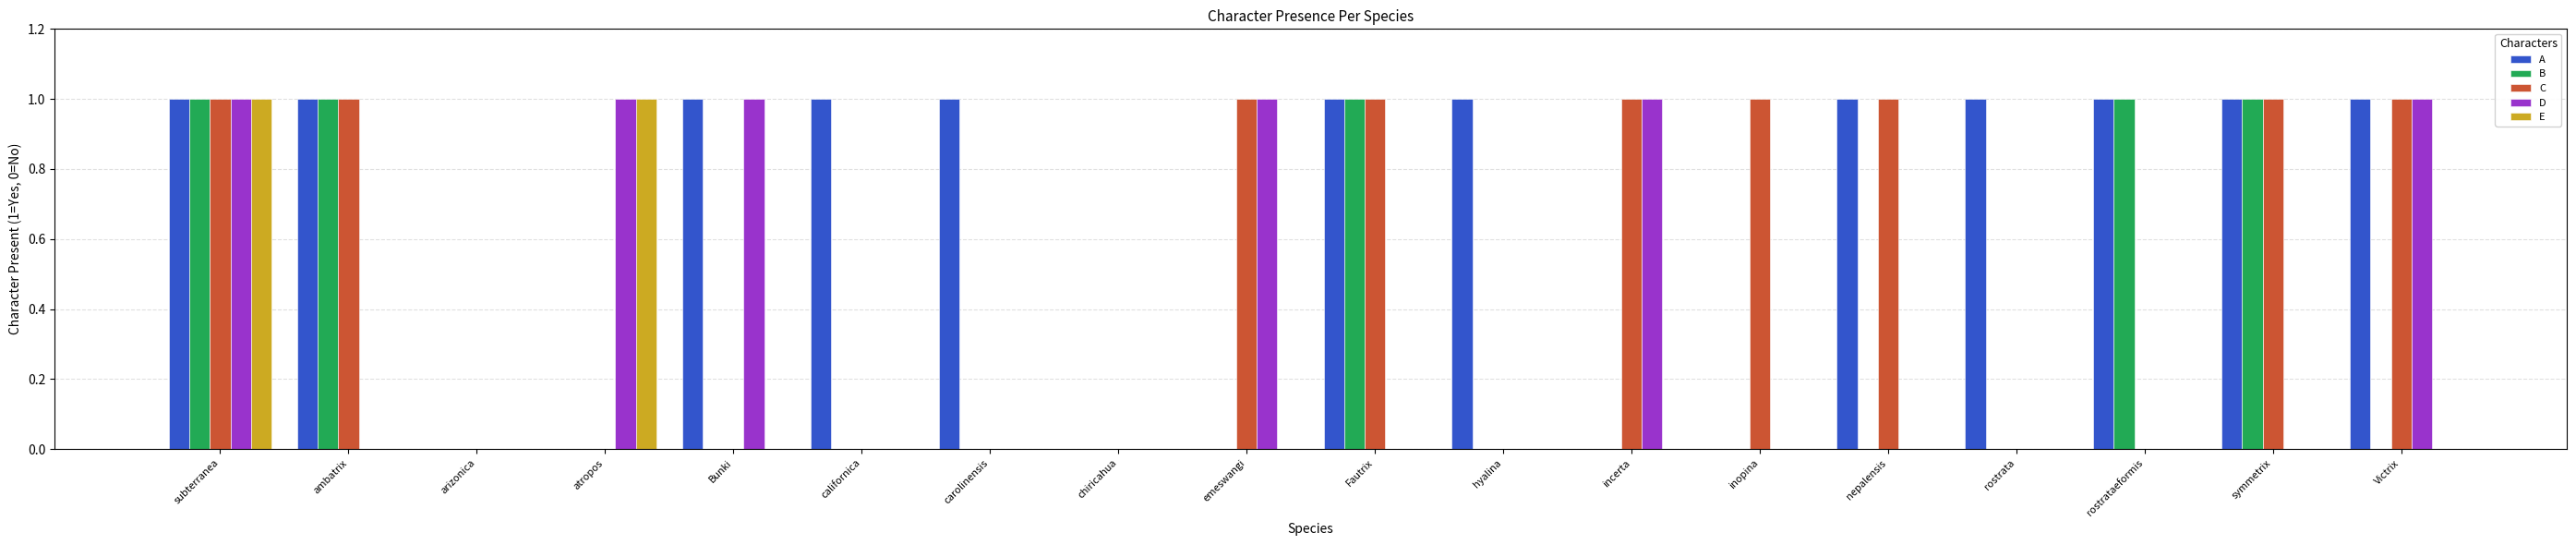

What is the total value across all series at rostrataeformis?

2